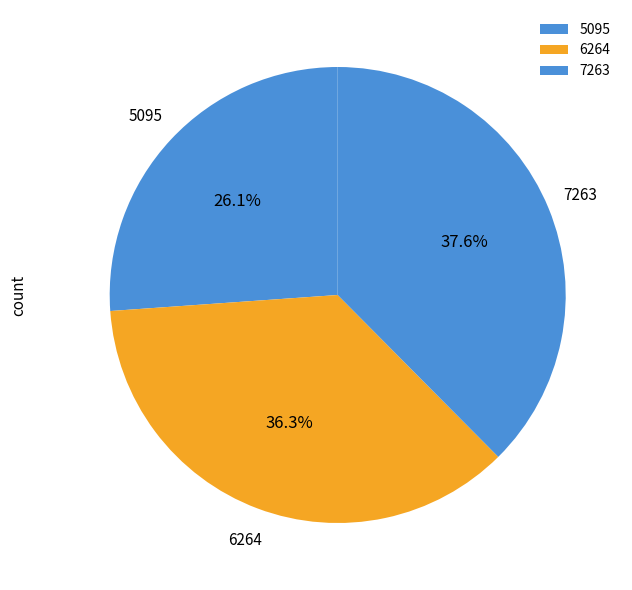

Between 6264 and 5095, which is larger?

6264